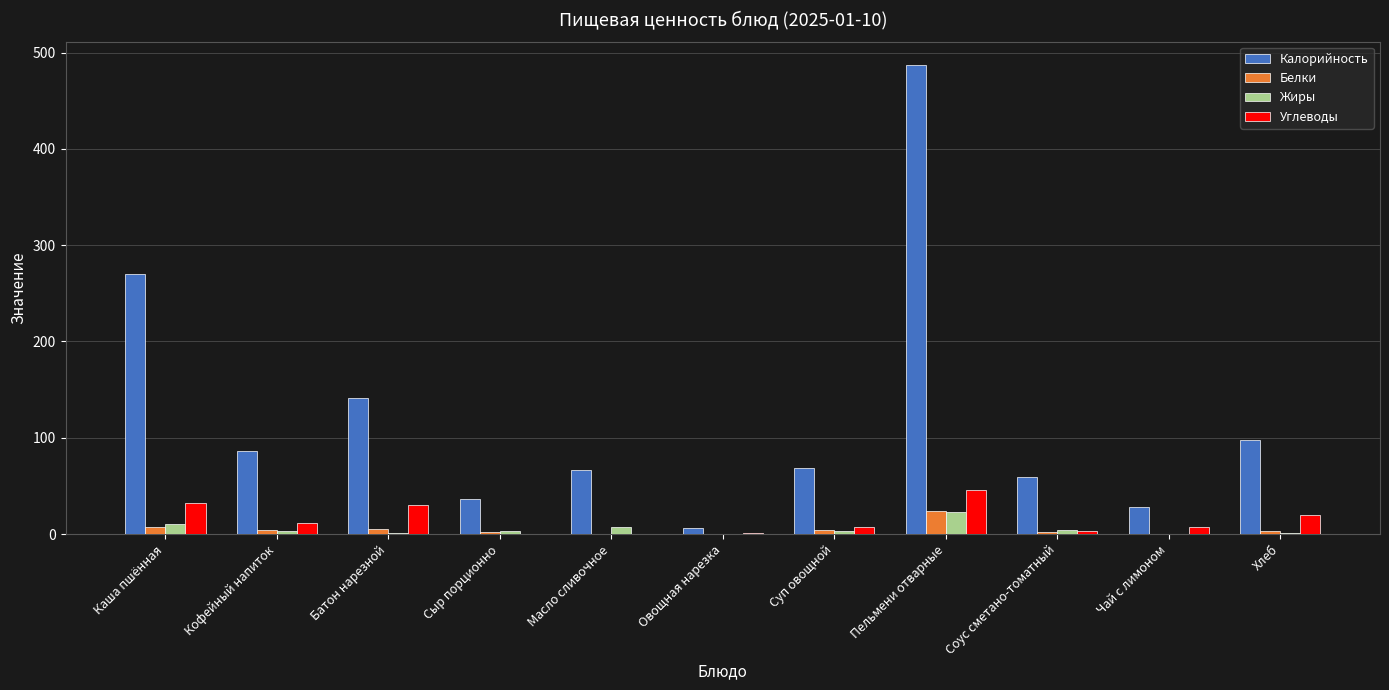

How many groups of bars are there?

11